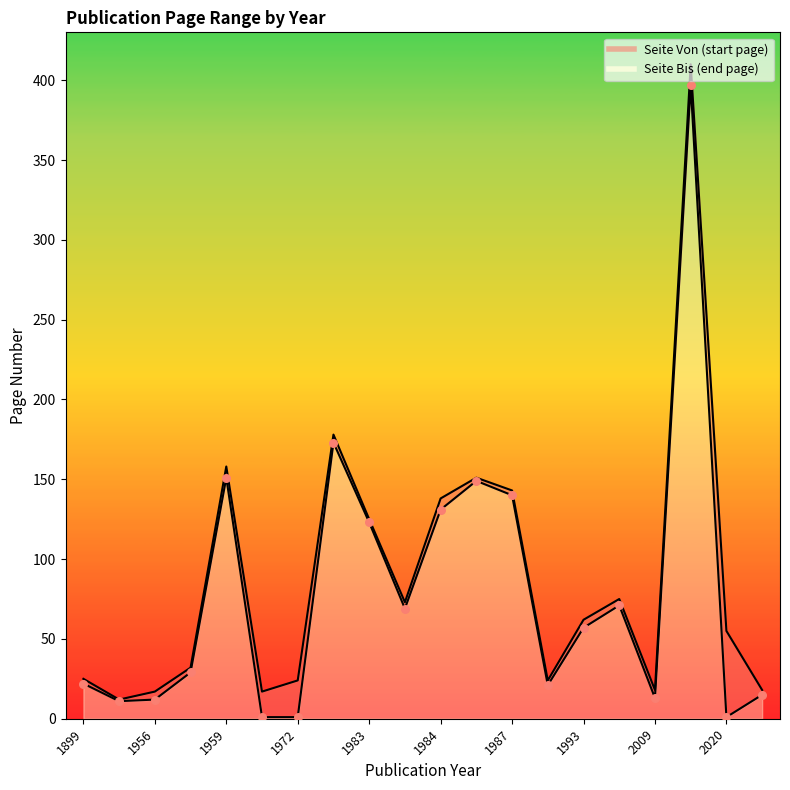

What is the total value across all series at 1899?

47